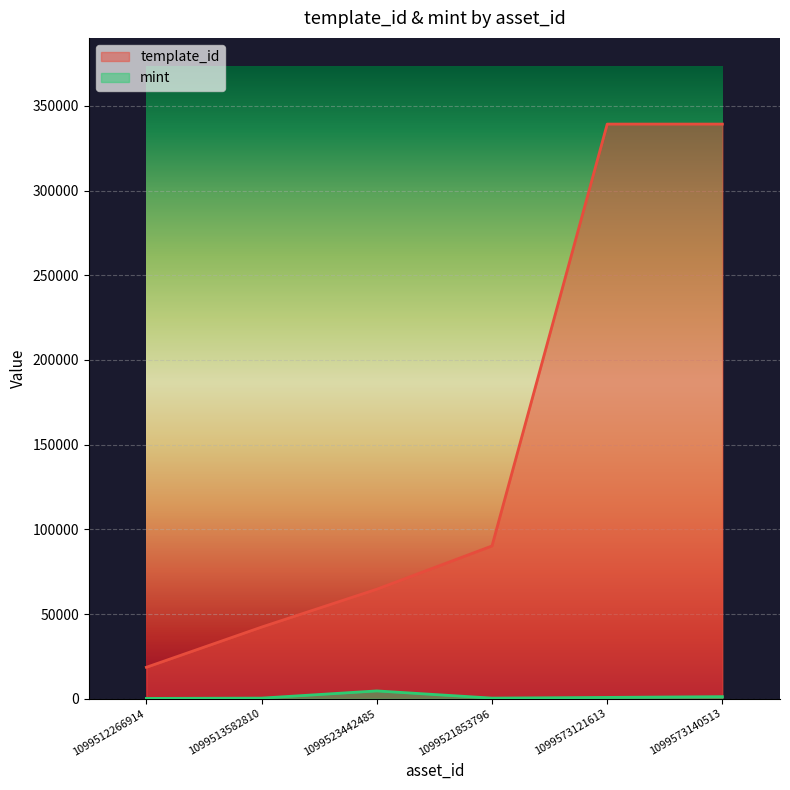

Reading left to right, list all the values displayed in this chart.

template_id: 18580	42305	64660	90191	339228	339229
mint: 191	376	4620	381	792	1235